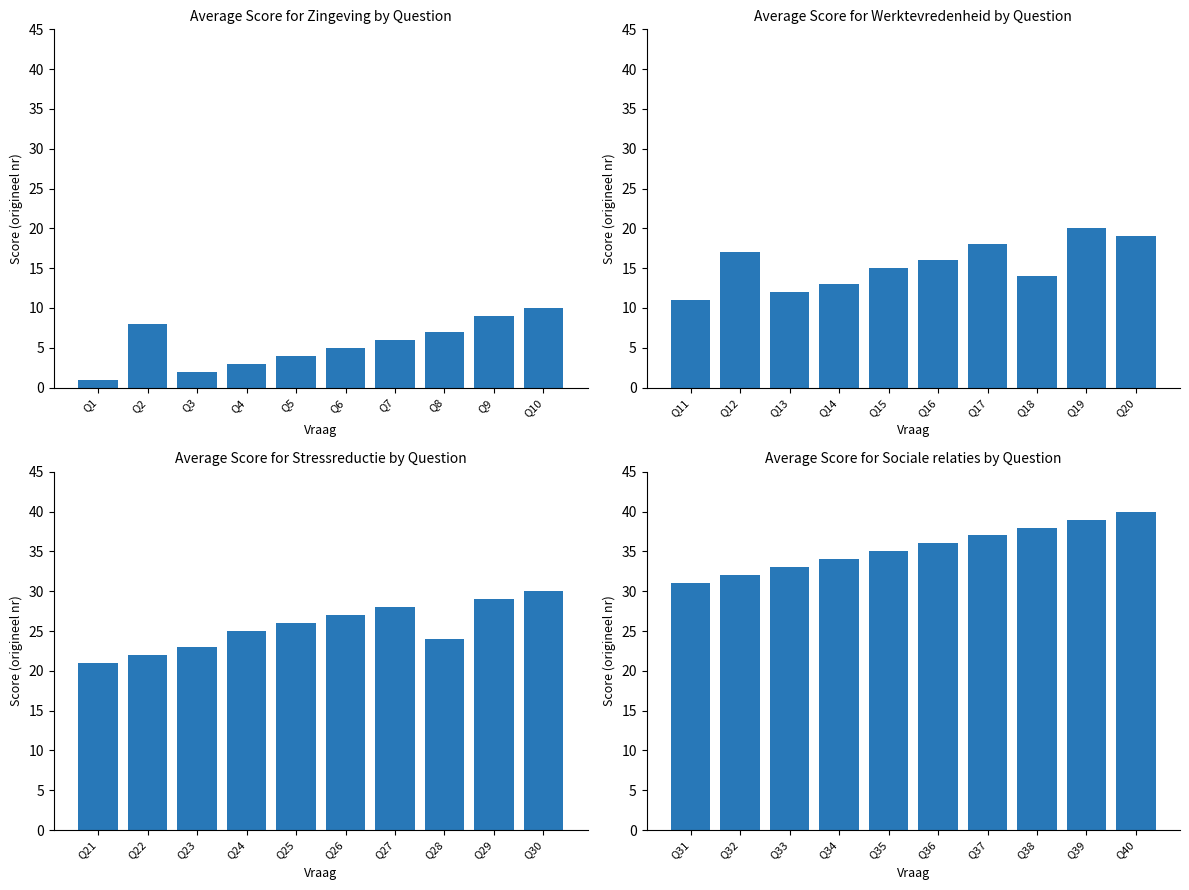

How many bars are there in each group?

4